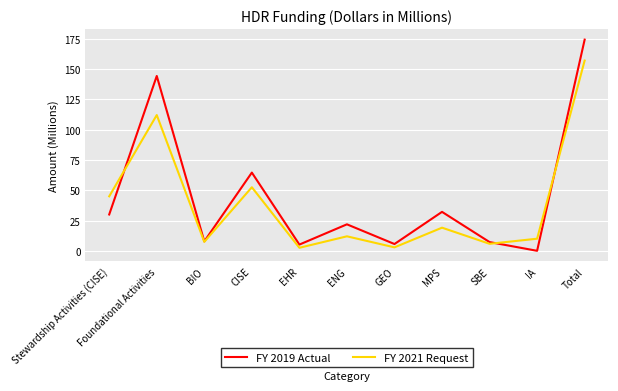

At Foundational Activities, list the series in order from smallest to largest.

FY 2021 Request, FY 2019 Actual